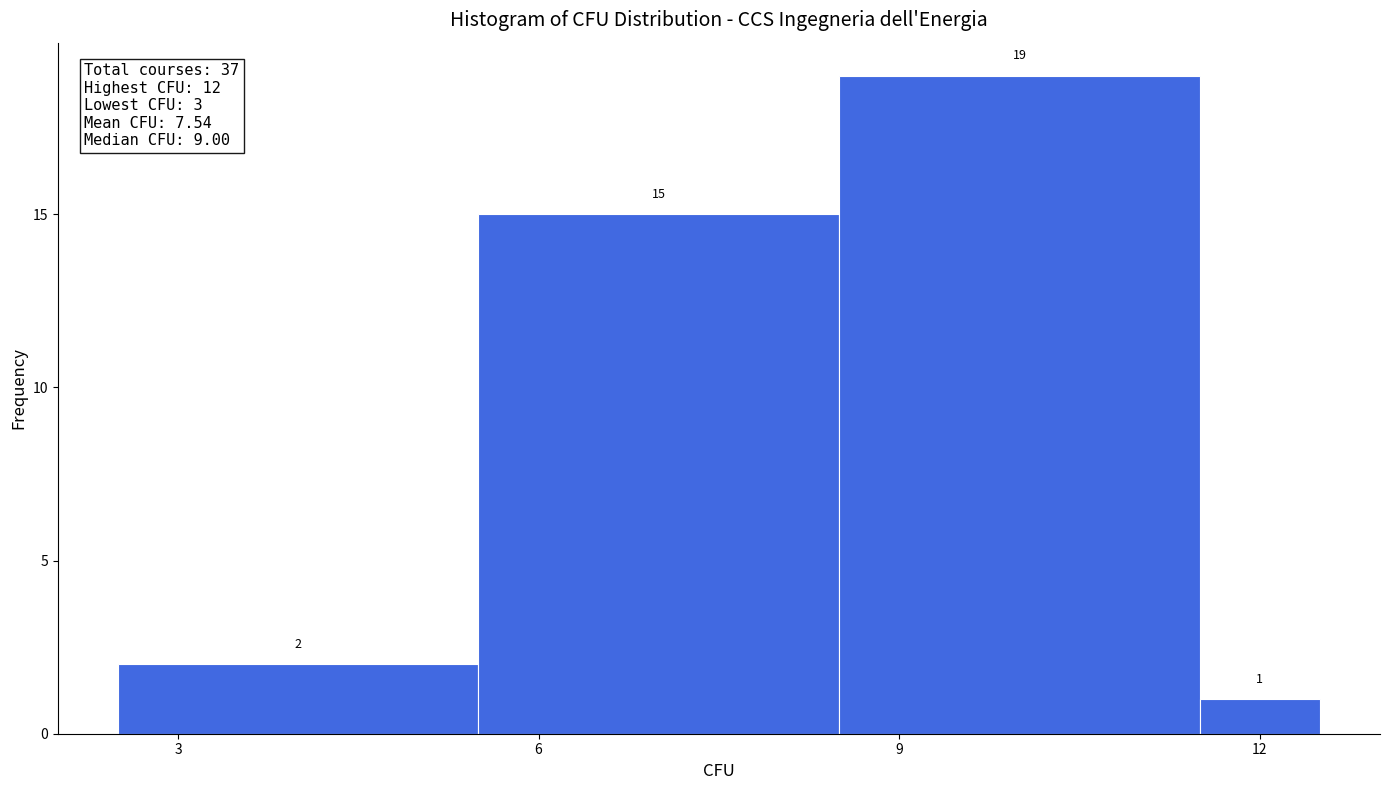

Read against the x-axis, roughly where is the centre of the tallest bar?

10.0